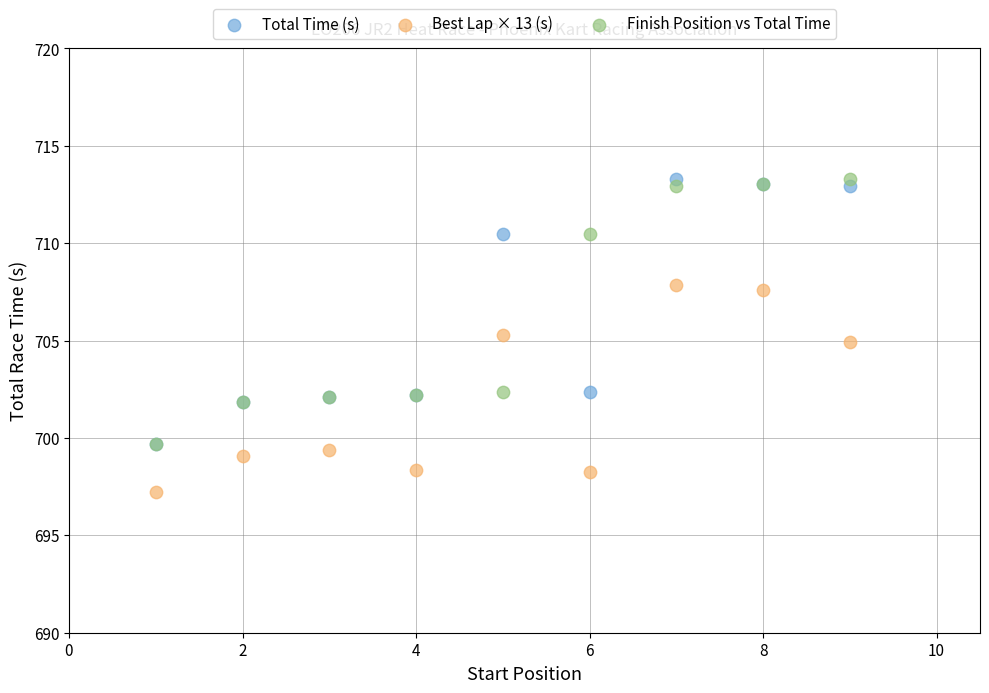

Which series contains the lowest Y value?

Best Lap × 13 (s)